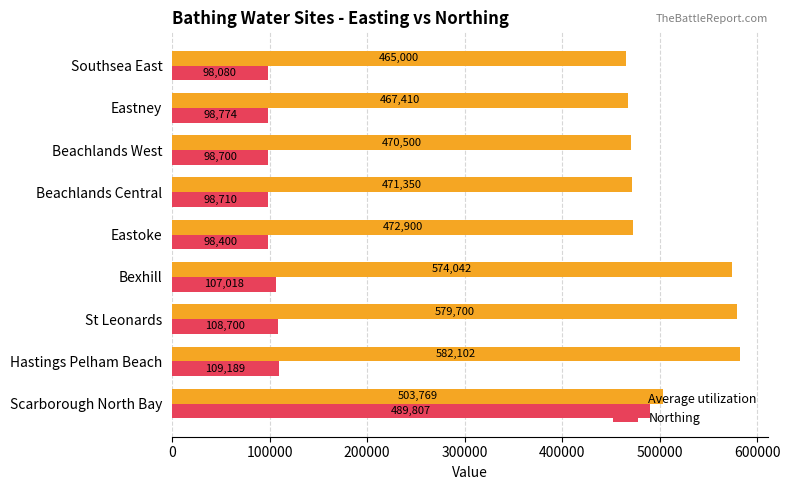

List the series in order of their peak value, lowest first.

Northing, Average utilization